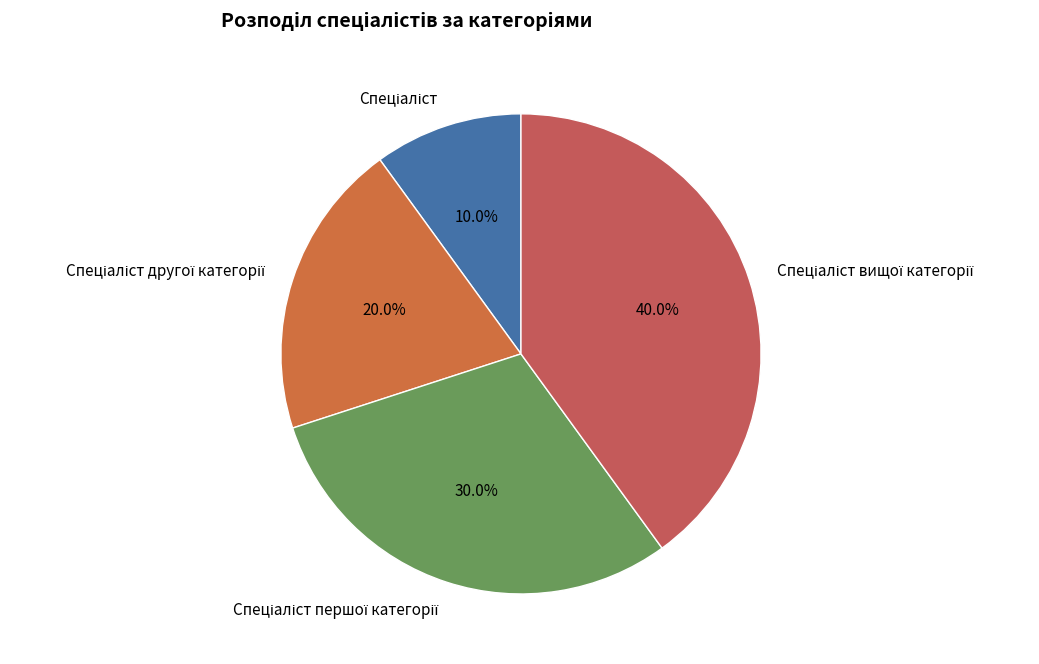

Count the number of slices in the pie.

4